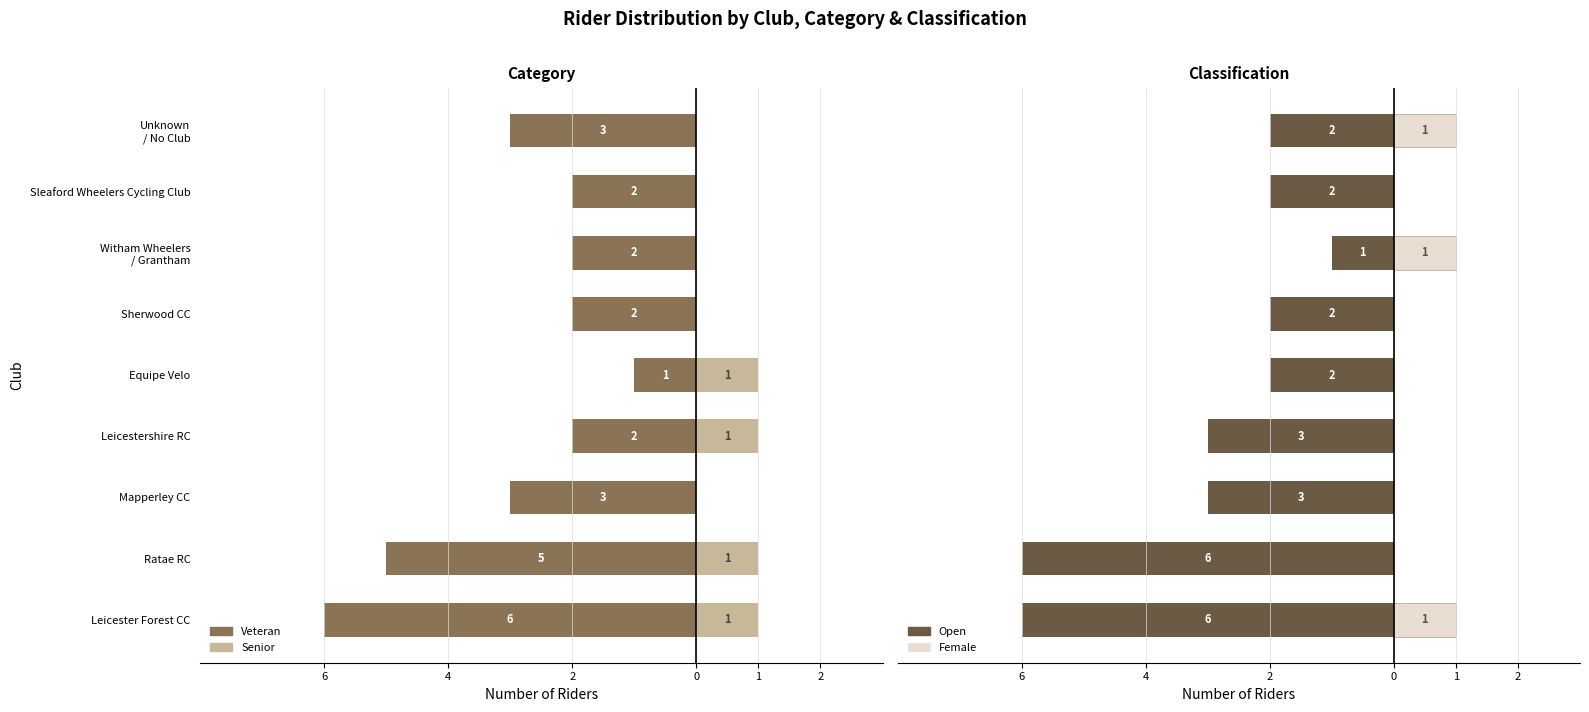

Count the Veteran values in the range -3 to -2.

6